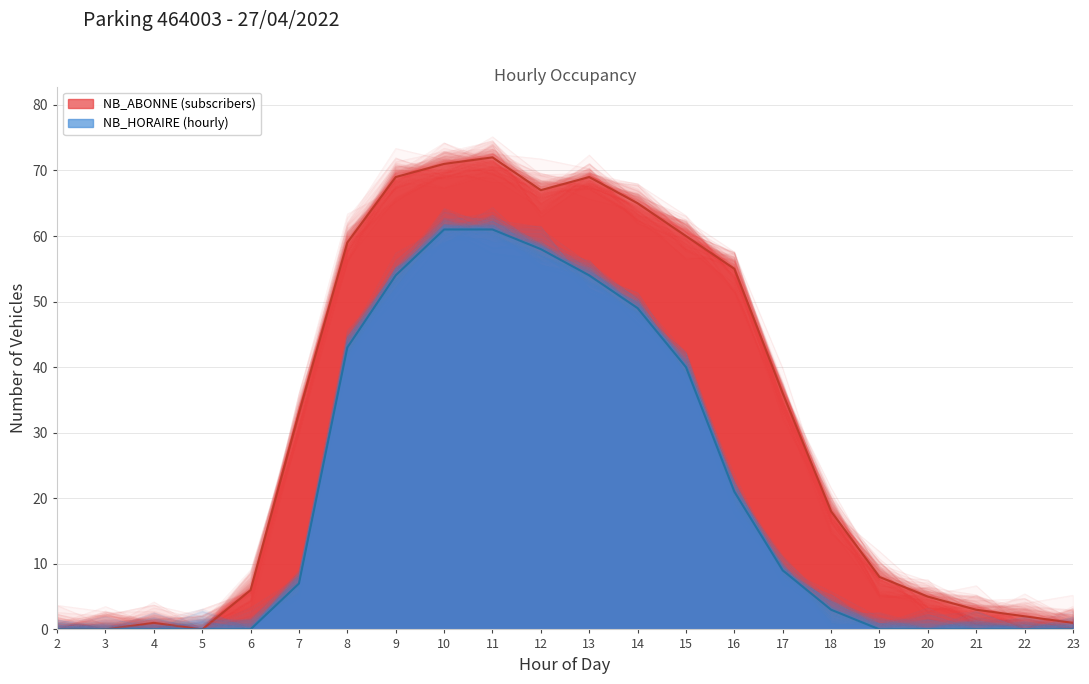

What is the difference between the maximum and minimum values in the NB_HORAIRE series?

61